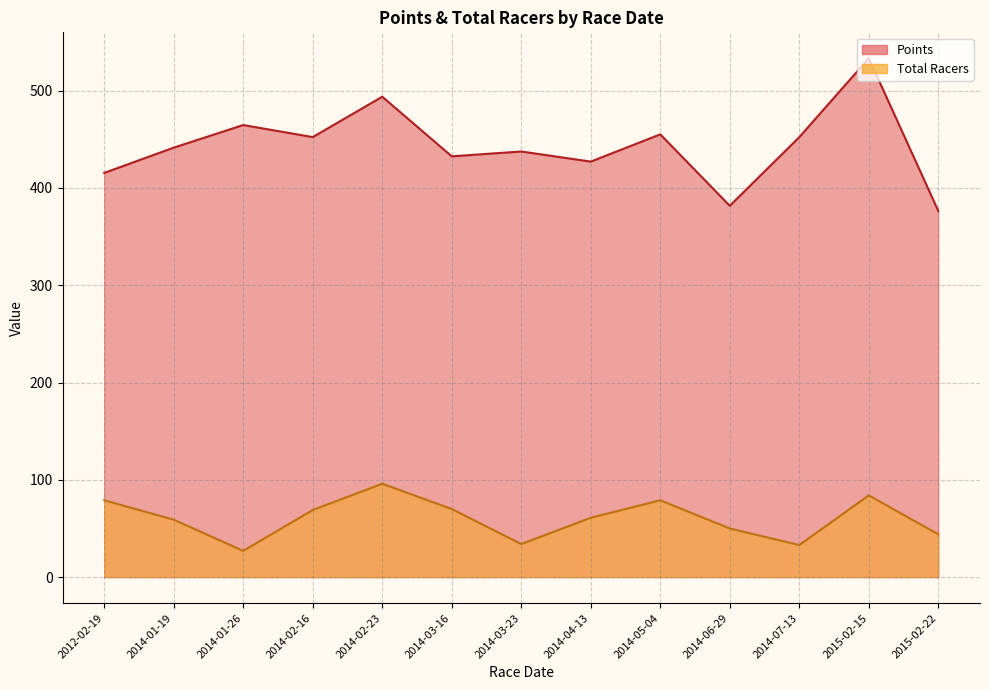

How many lines are shown in the chart?

2